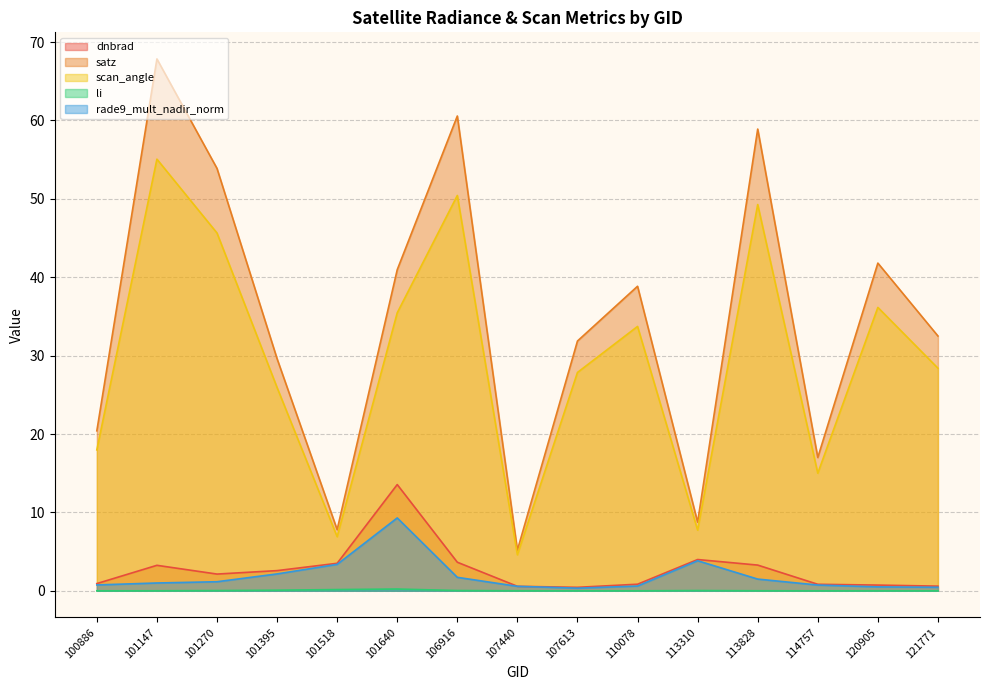

True or false: rade9_mult_nadir_norm and li cross at least once.

False